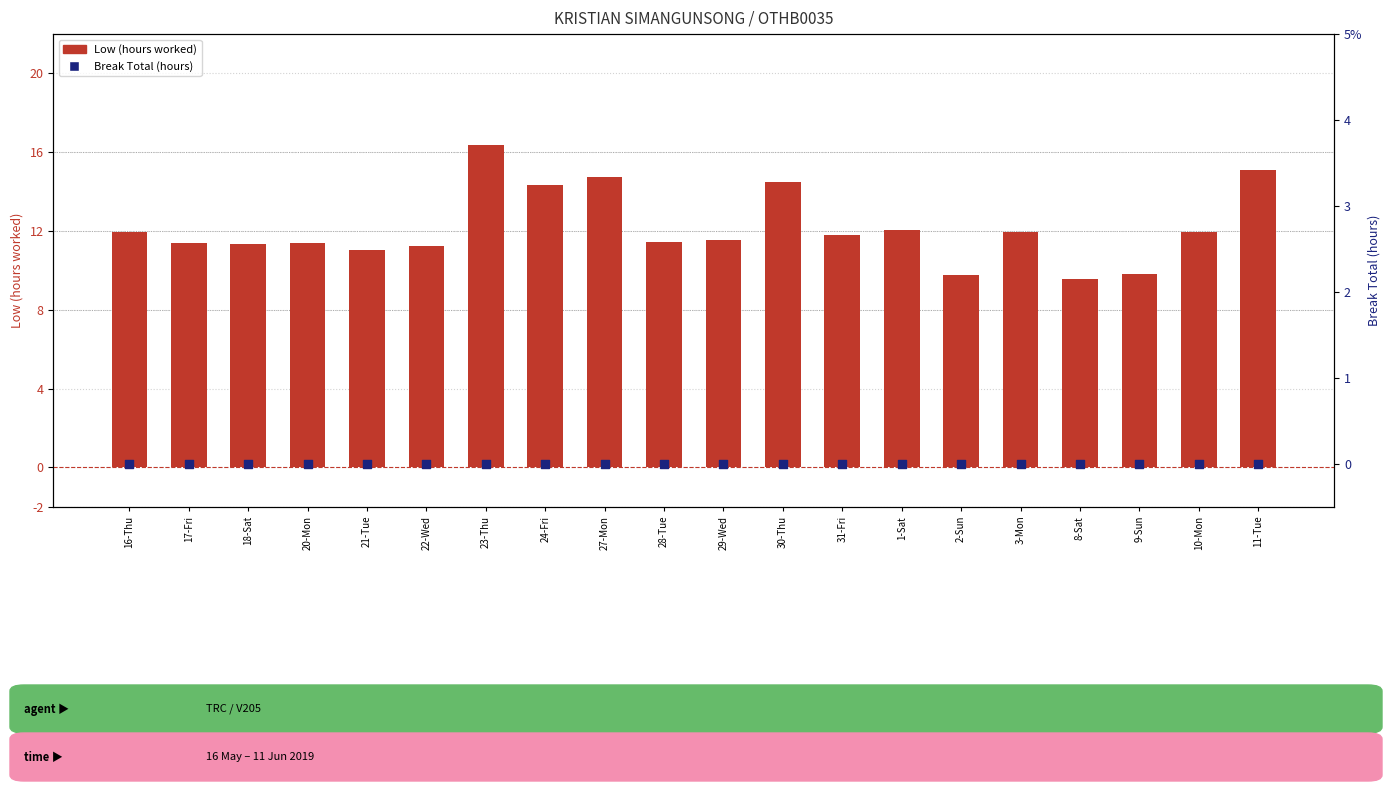

At how many categories does at least one series exceed 4?

20